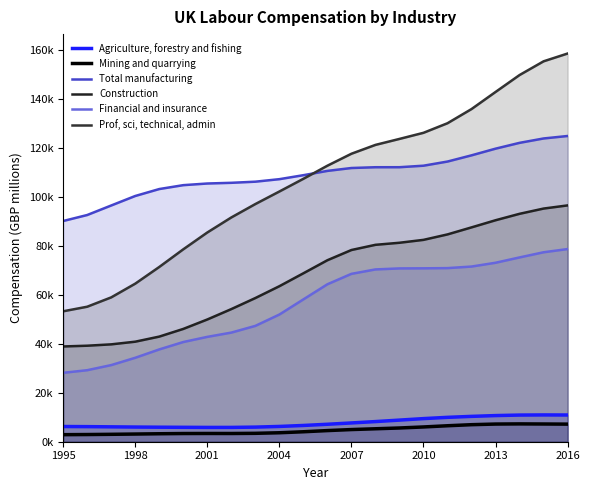

Which label corresponds to the smallest value in the chart?

1995